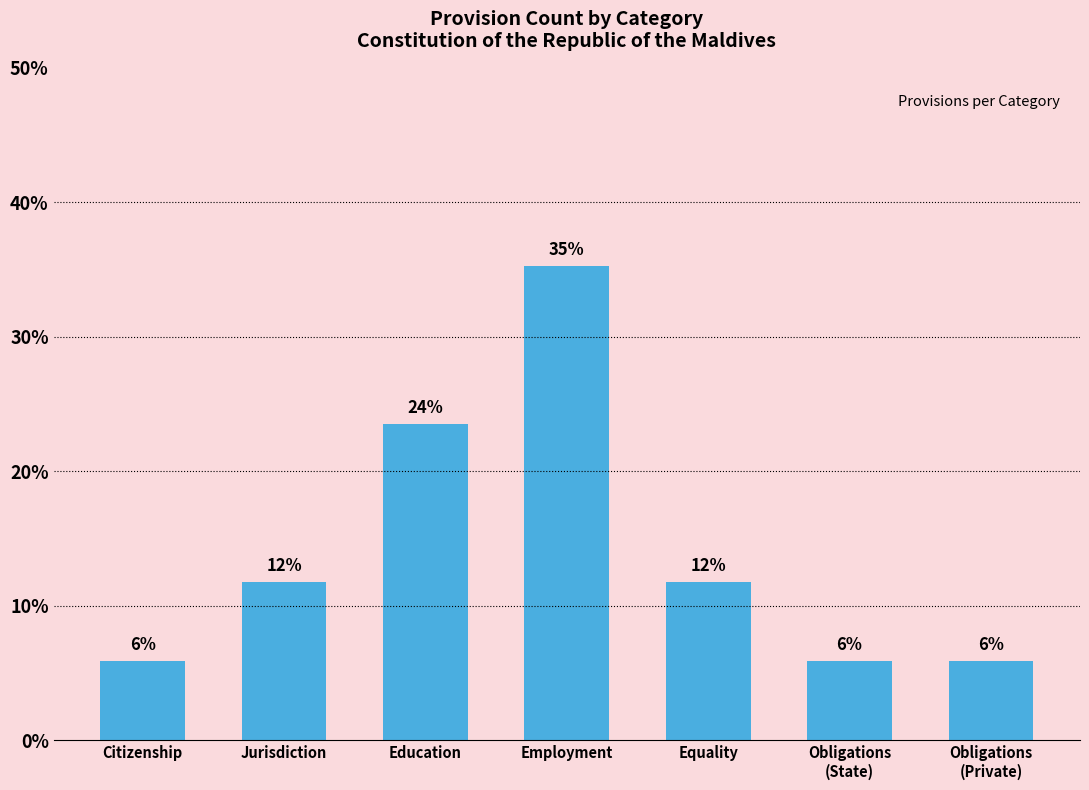

What value does the data have at Equality?

11.8